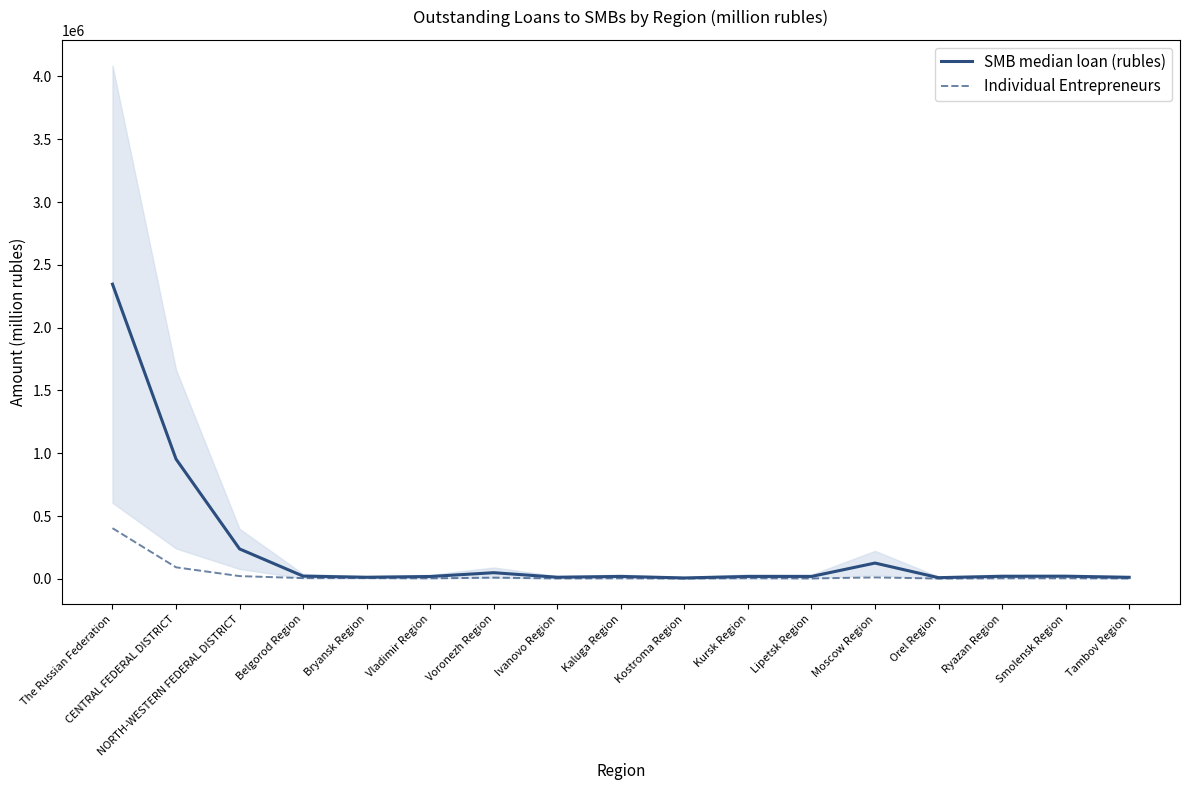

True or false: Individual Entrepreneurs and SMB median loan (rubles) intersect in this chart.

False